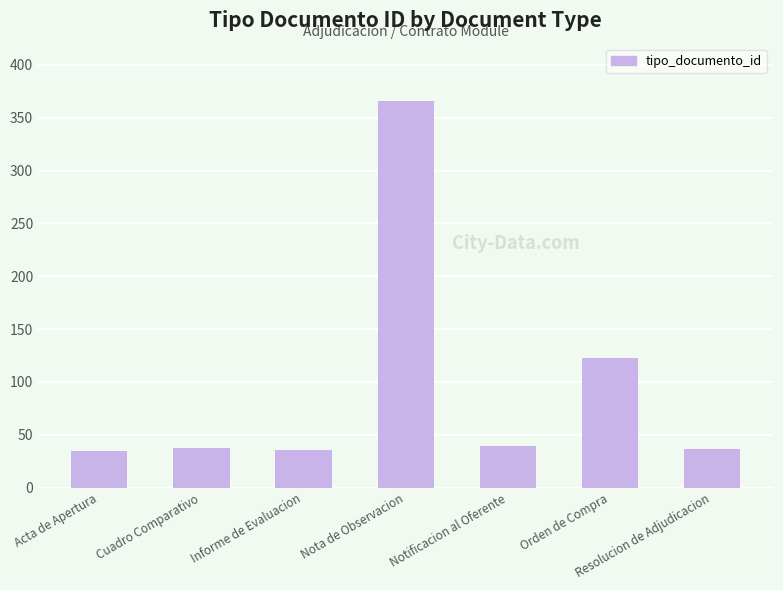

Count the number of categories in the chart.

7